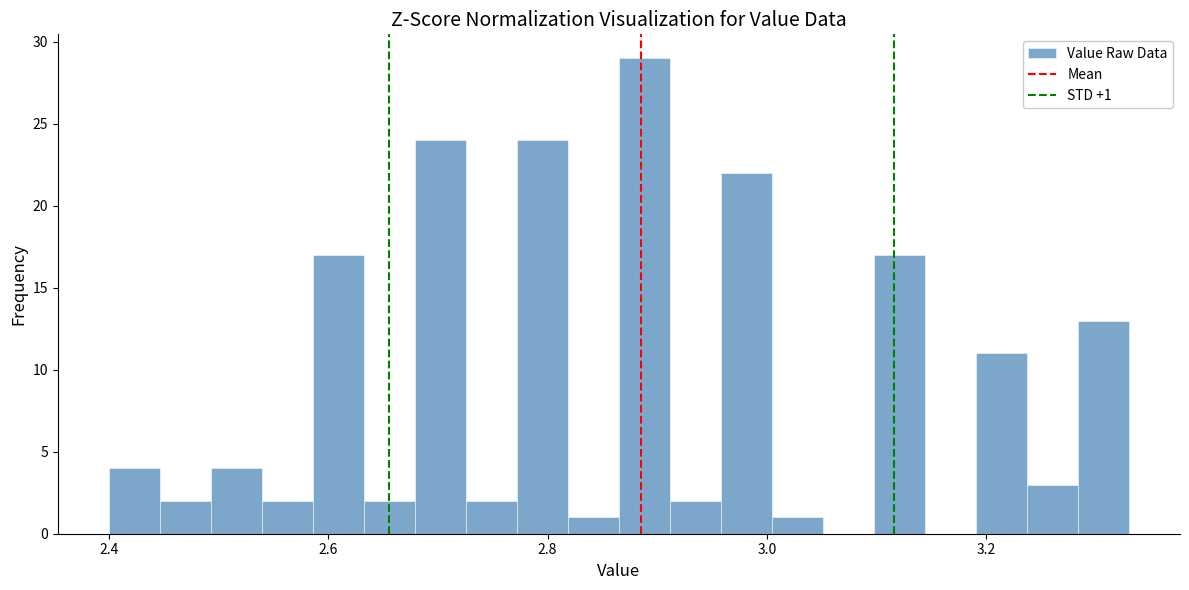

Around what value on the x-axis is the tallest bar? Give the approximate position of its centre, as read against the axis.

2.88